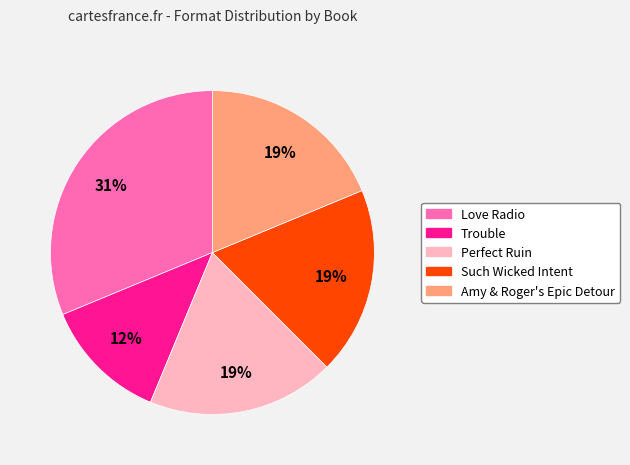

Between Amy & Roger's Epic Detour and Trouble, which is larger?

Amy & Roger's Epic Detour